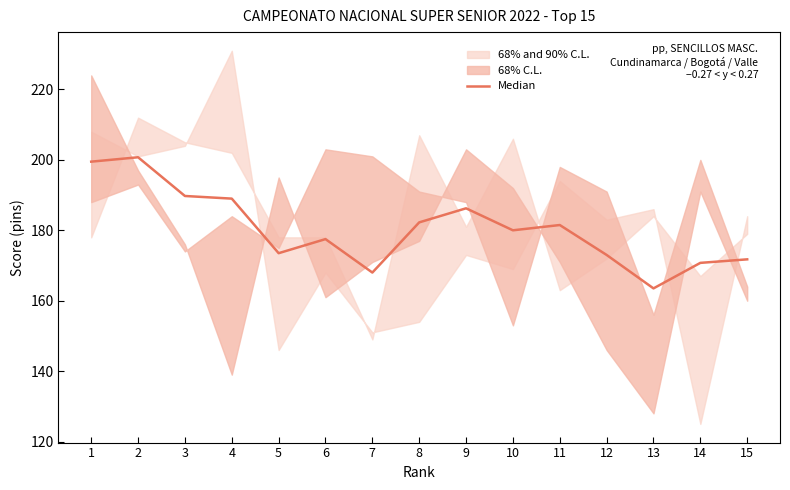

Is it true that the value at 9 is 186.2?

True